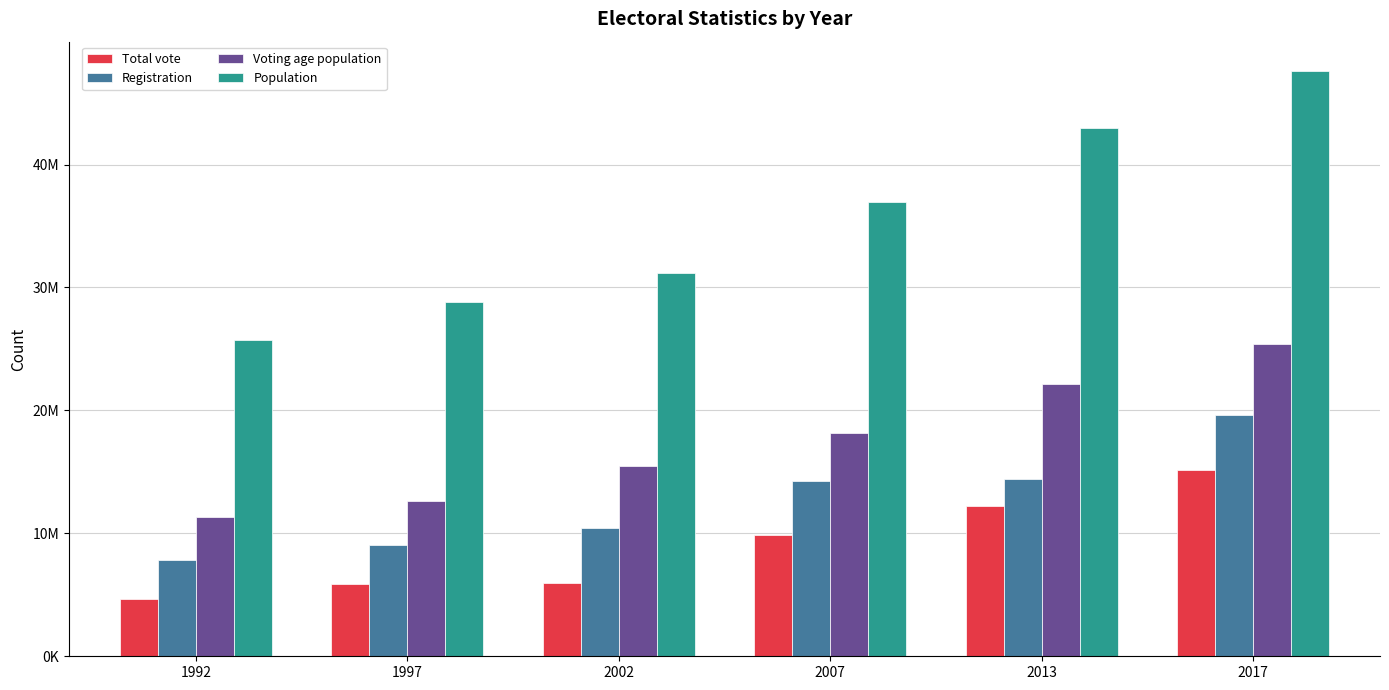

Where is Registration nearest to the value 13728691?

2007